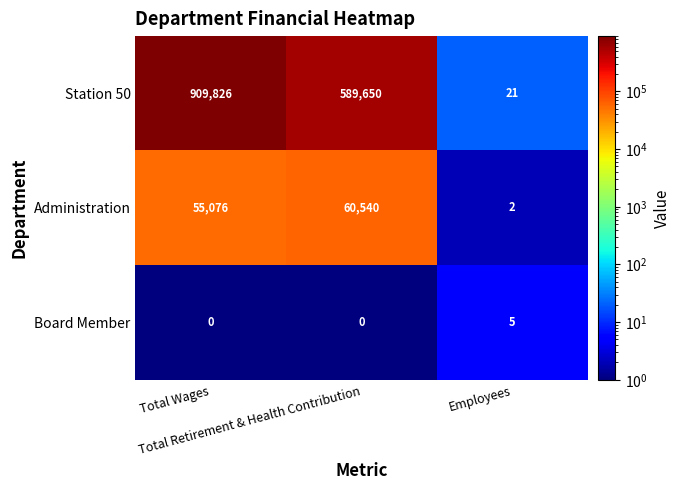

What is the difference between the highest and lowest values at Total Wages?

909826